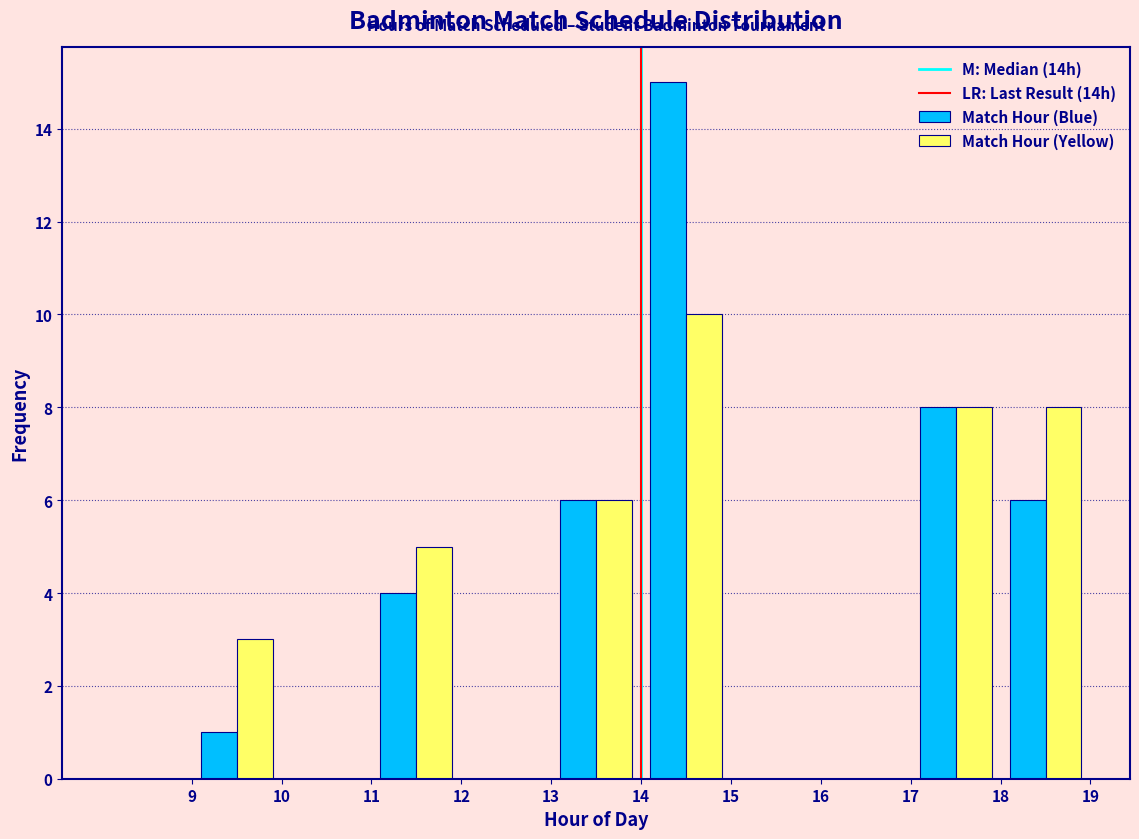

Reading left to right, list every range on the x-axis with the height of the bar of each series over it. The values are not printed on the chart, so give them approximately, as read against the axis.

8 to 9: Match Hour (Blue)=0	Match Hour (Yellow)=0
9 to 10: Match Hour (Blue)=1	Match Hour (Yellow)=3
10 to 11: Match Hour (Blue)=0	Match Hour (Yellow)=0
11 to 12: Match Hour (Blue)=4	Match Hour (Yellow)=5
12 to 13: Match Hour (Blue)=0	Match Hour (Yellow)=0
13 to 14: Match Hour (Blue)=6	Match Hour (Yellow)=6
14 to 15: Match Hour (Blue)=15	Match Hour (Yellow)=10
15 to 16: Match Hour (Blue)=0	Match Hour (Yellow)=0
16 to 17: Match Hour (Blue)=0	Match Hour (Yellow)=0
17 to 18: Match Hour (Blue)=8	Match Hour (Yellow)=8
18 to 19: Match Hour (Blue)=6	Match Hour (Yellow)=8